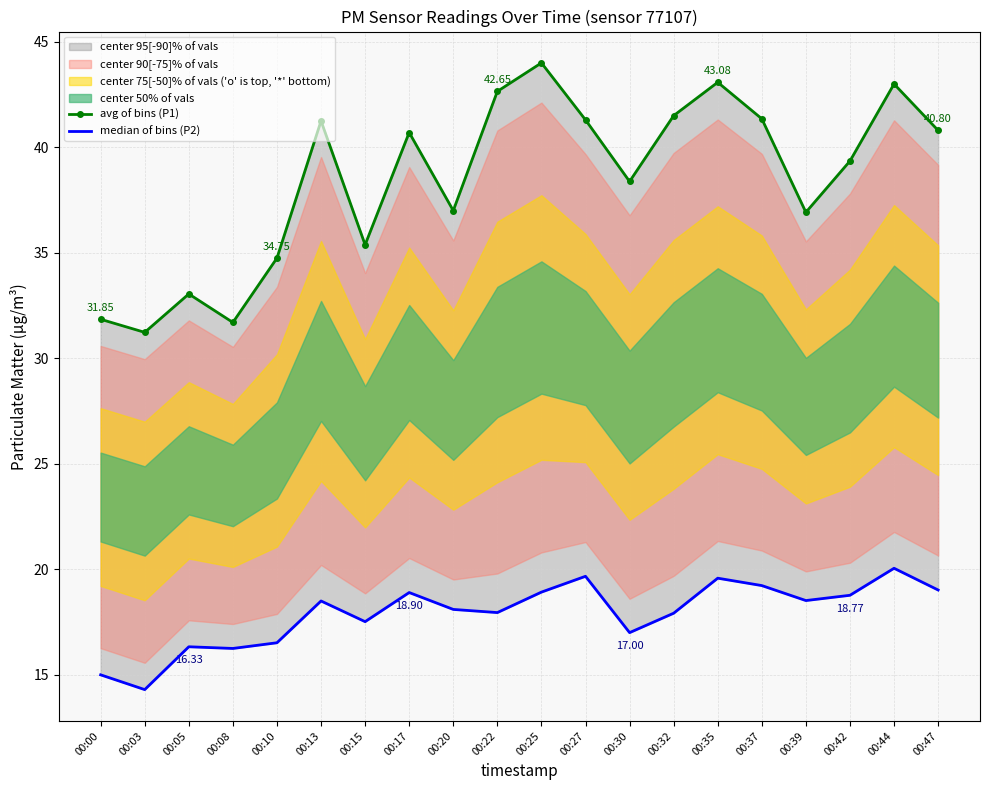

What is the average value of the median of bins (P2) series?

17.9